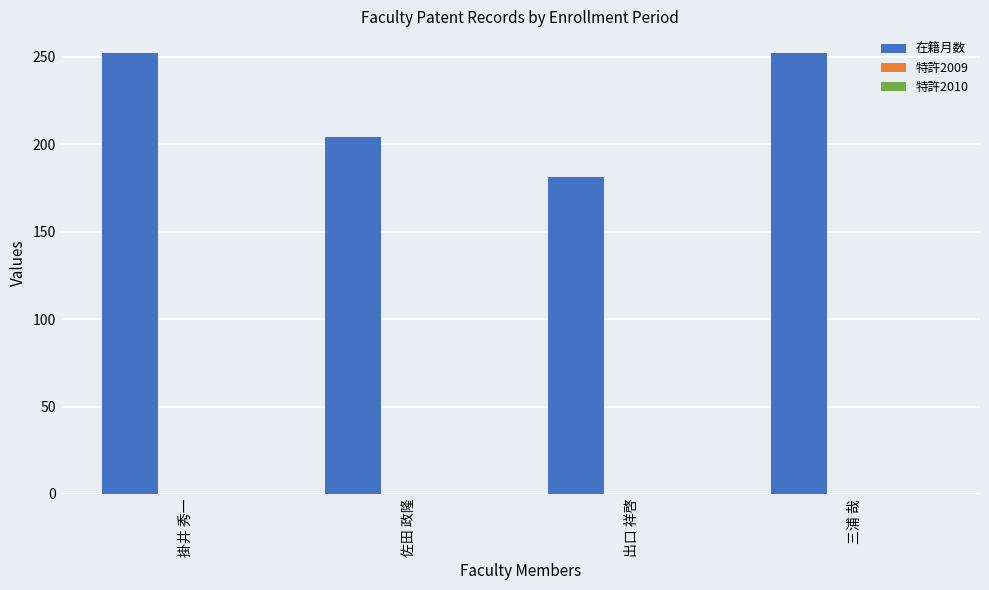

Between 佐田 政隆 and 掛井 秀一, which is larger?

掛井 秀一